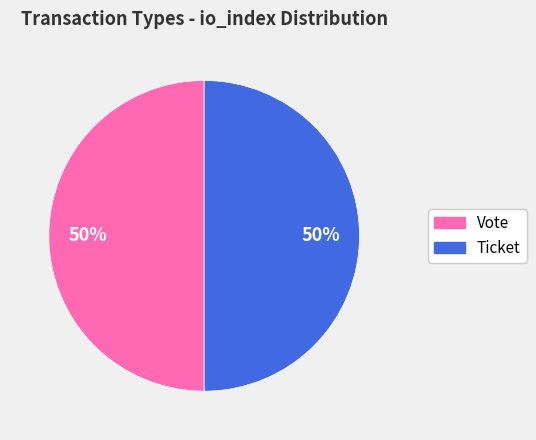

To the nearest percent, what is the average slice percentage?

50%